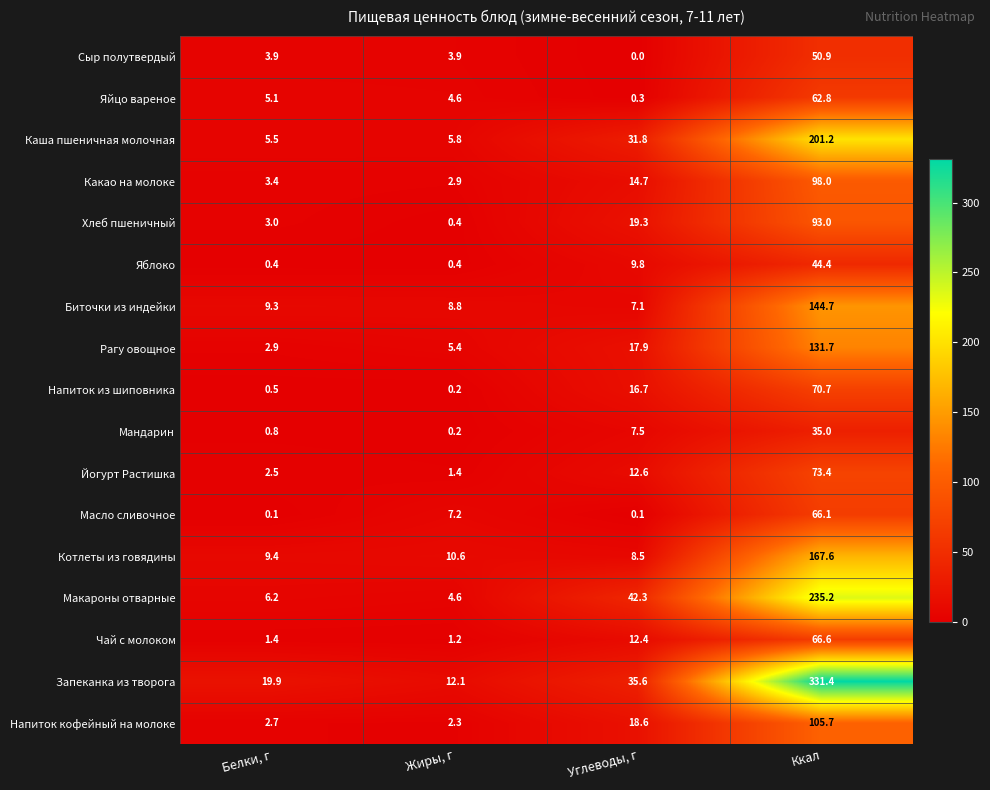

What is the approximate value of Йогурт Растишка at Углеводы, г?

12.6